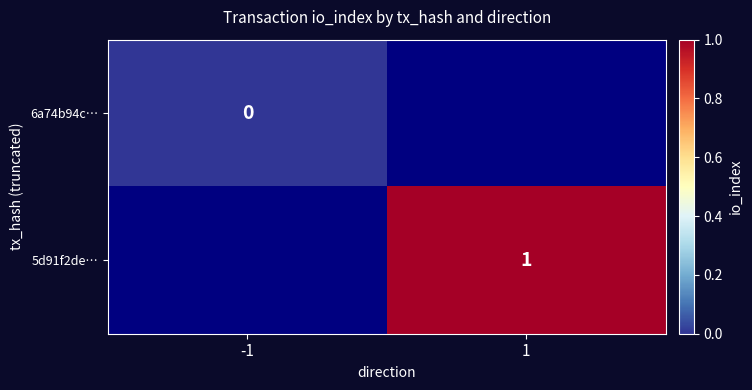

Is it true that 5d91f2de… equals 2 at 1?

False